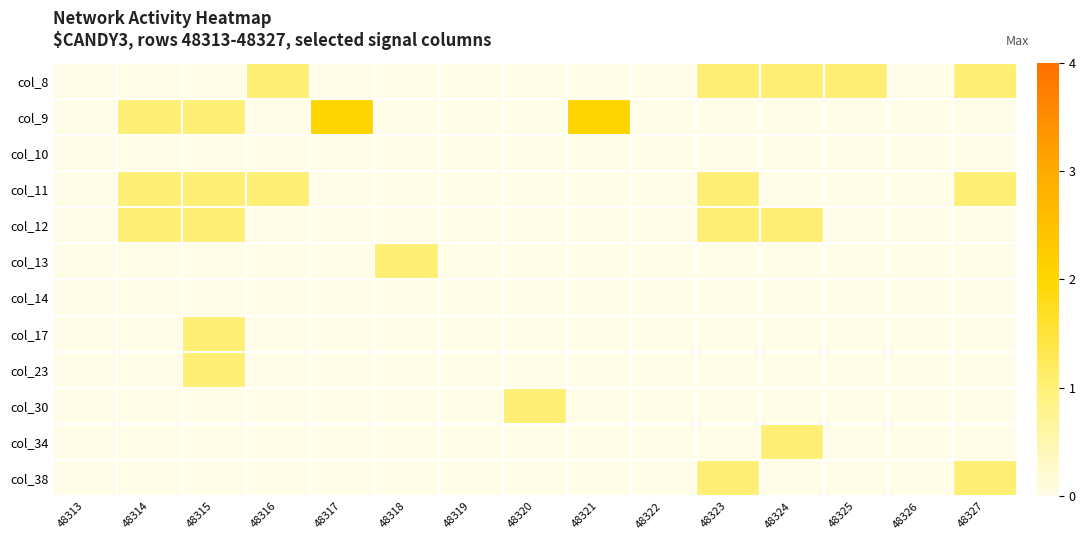

What is the greatest value displayed?

2